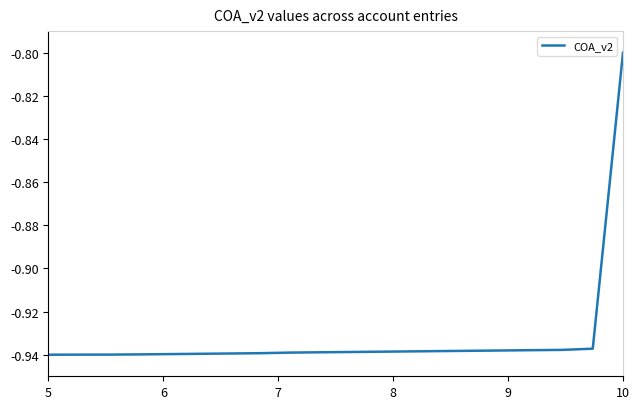

How many lines are shown in the chart?

1